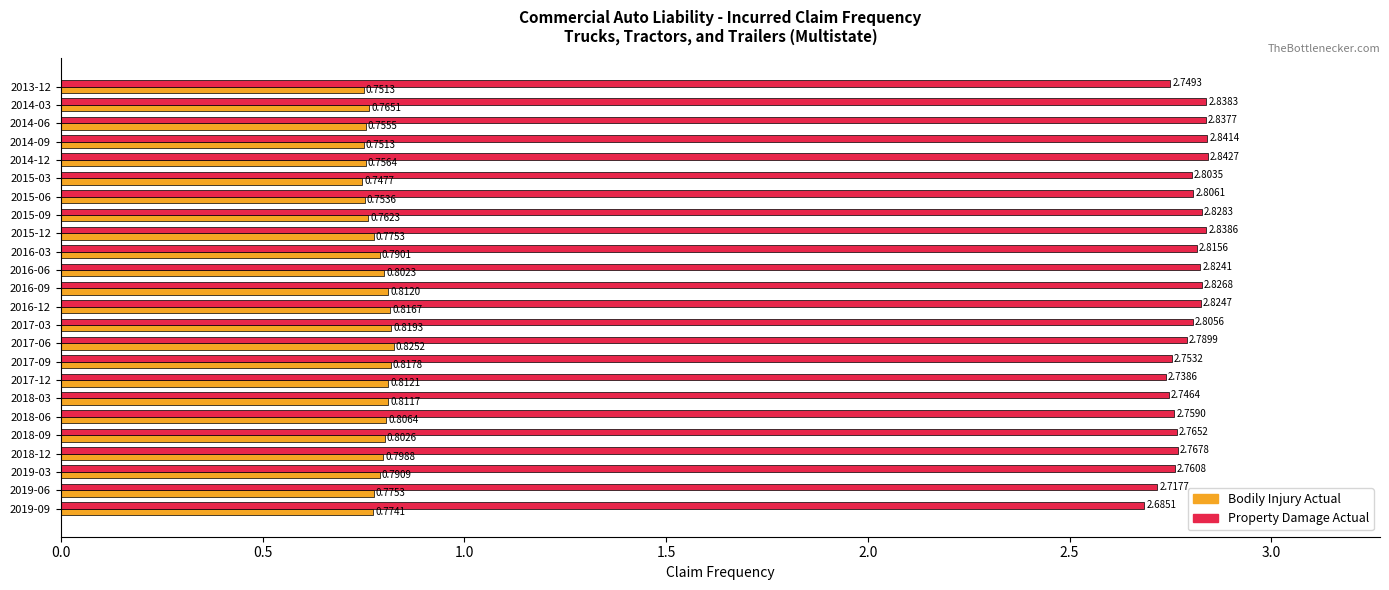

List the labels in order of Property Damage Actual value, smallest first.

2019-09, 2019-06, 2017-12, 2018-03, 2013-12, 2017-09, 2018-06, 2019-03, 2018-09, 2018-12, 2017-06, 2015-03, 2017-03, 2015-06, 2016-03, 2016-06, 2016-12, 2016-09, 2015-09, 2014-06, 2014-03, 2015-12, 2014-09, 2014-12